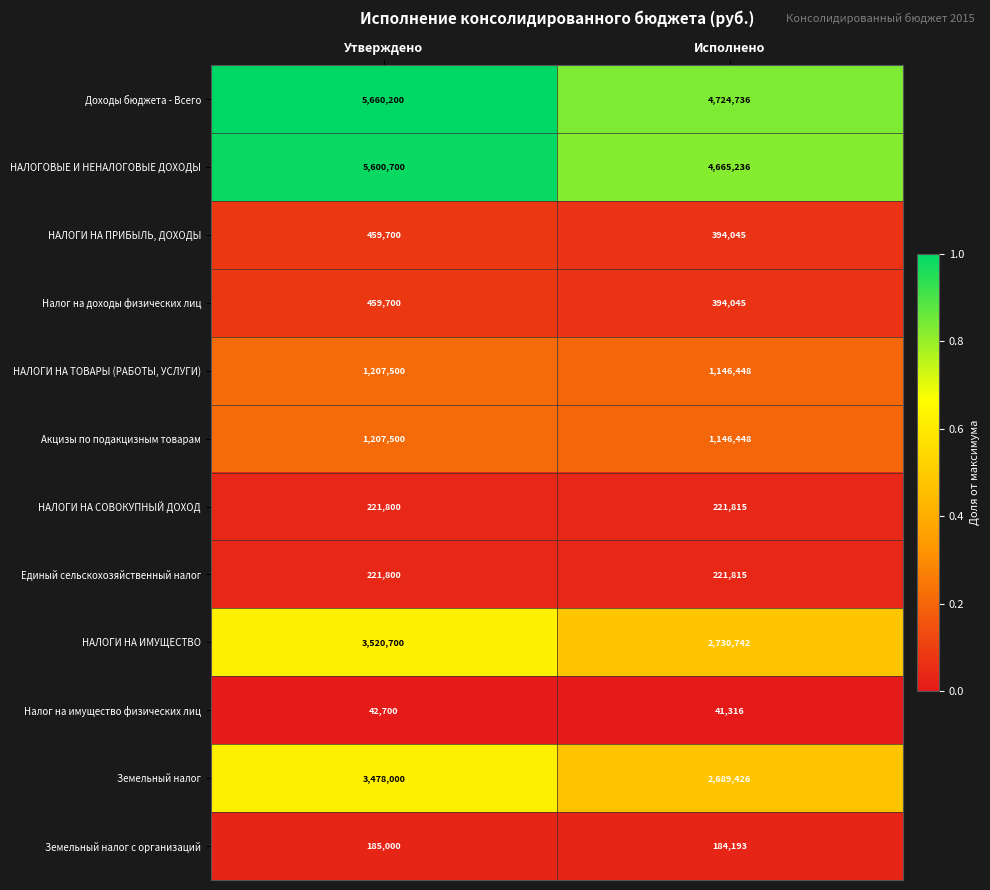

True or false: НАЛОГИ НА ТОВАРЫ (РАБОТЫ, УСЛУГИ) has a value of 1146448 at Исполнено.

True